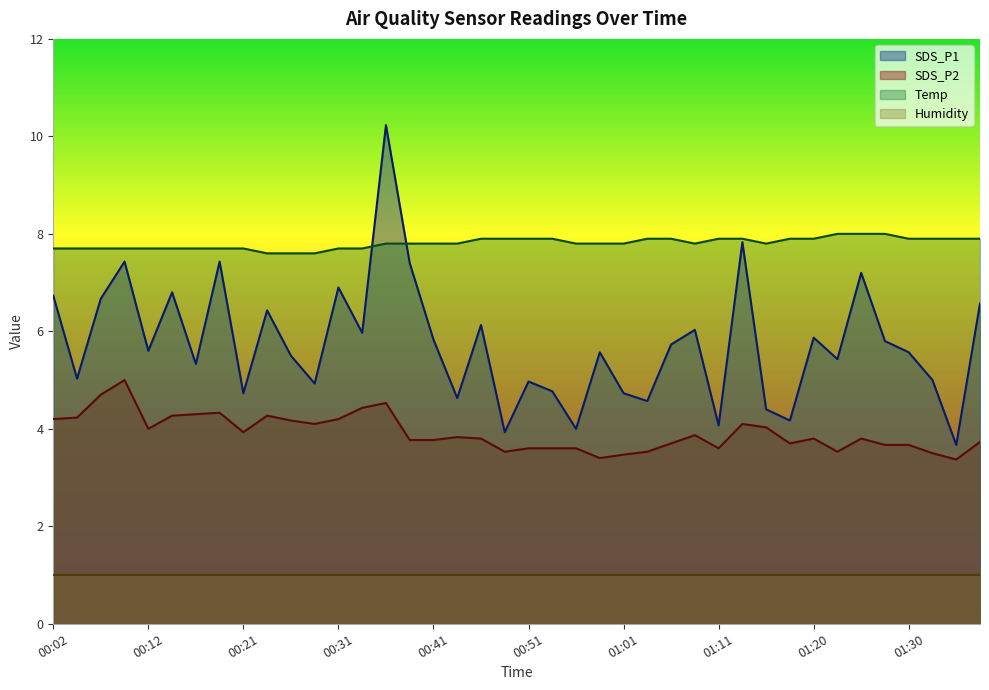

Is the value of Humidity at 00:12 greater than the value of SDS_P2 at 01:01?

No